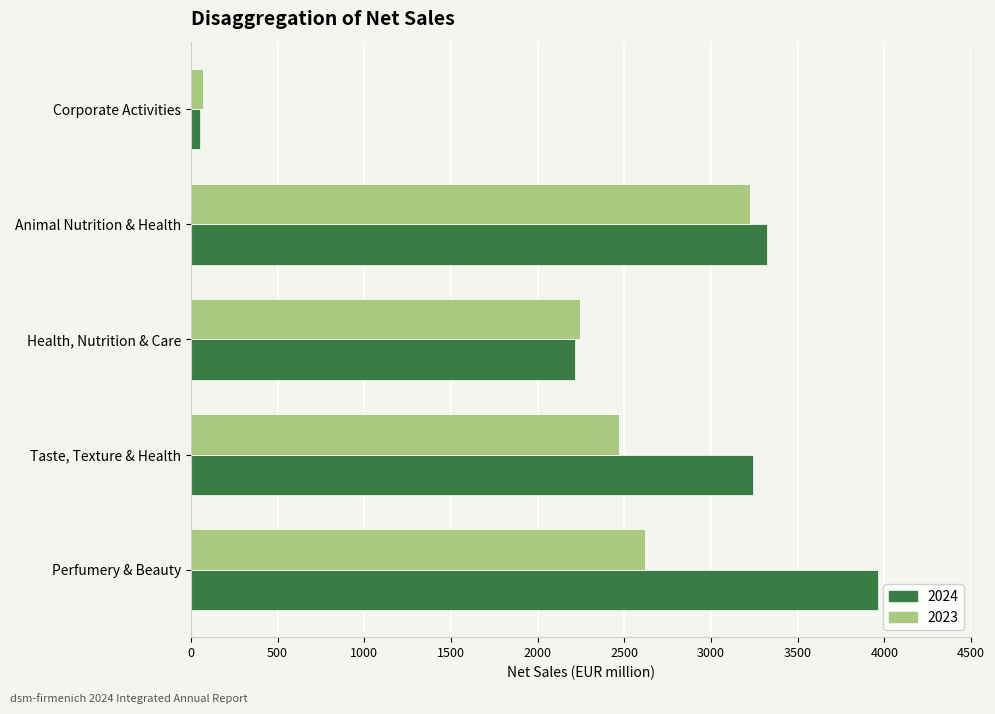

What is the highest value of the 2024 series?

3964